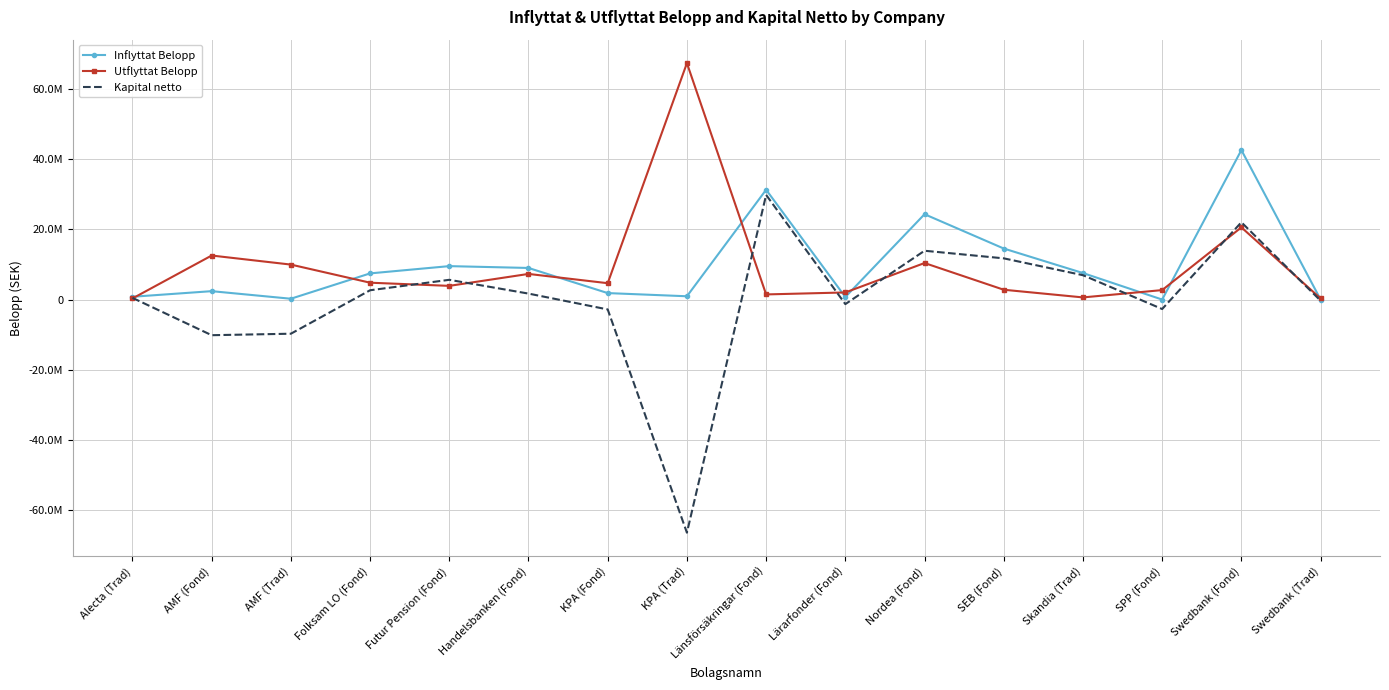

What is the total value across all series at Handelsbanken (Fond)?

18035003.4